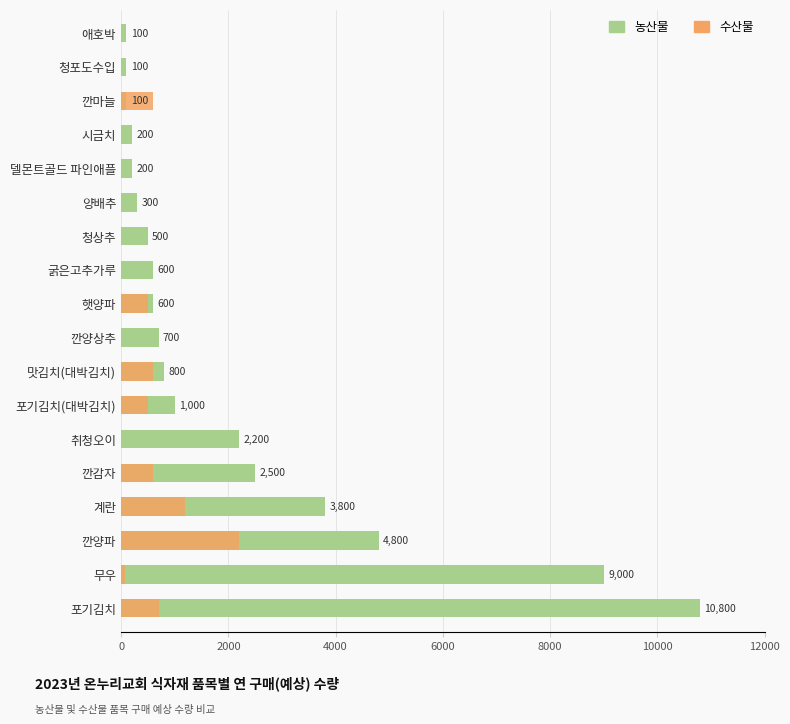

Count the number of data series in this chart.

2